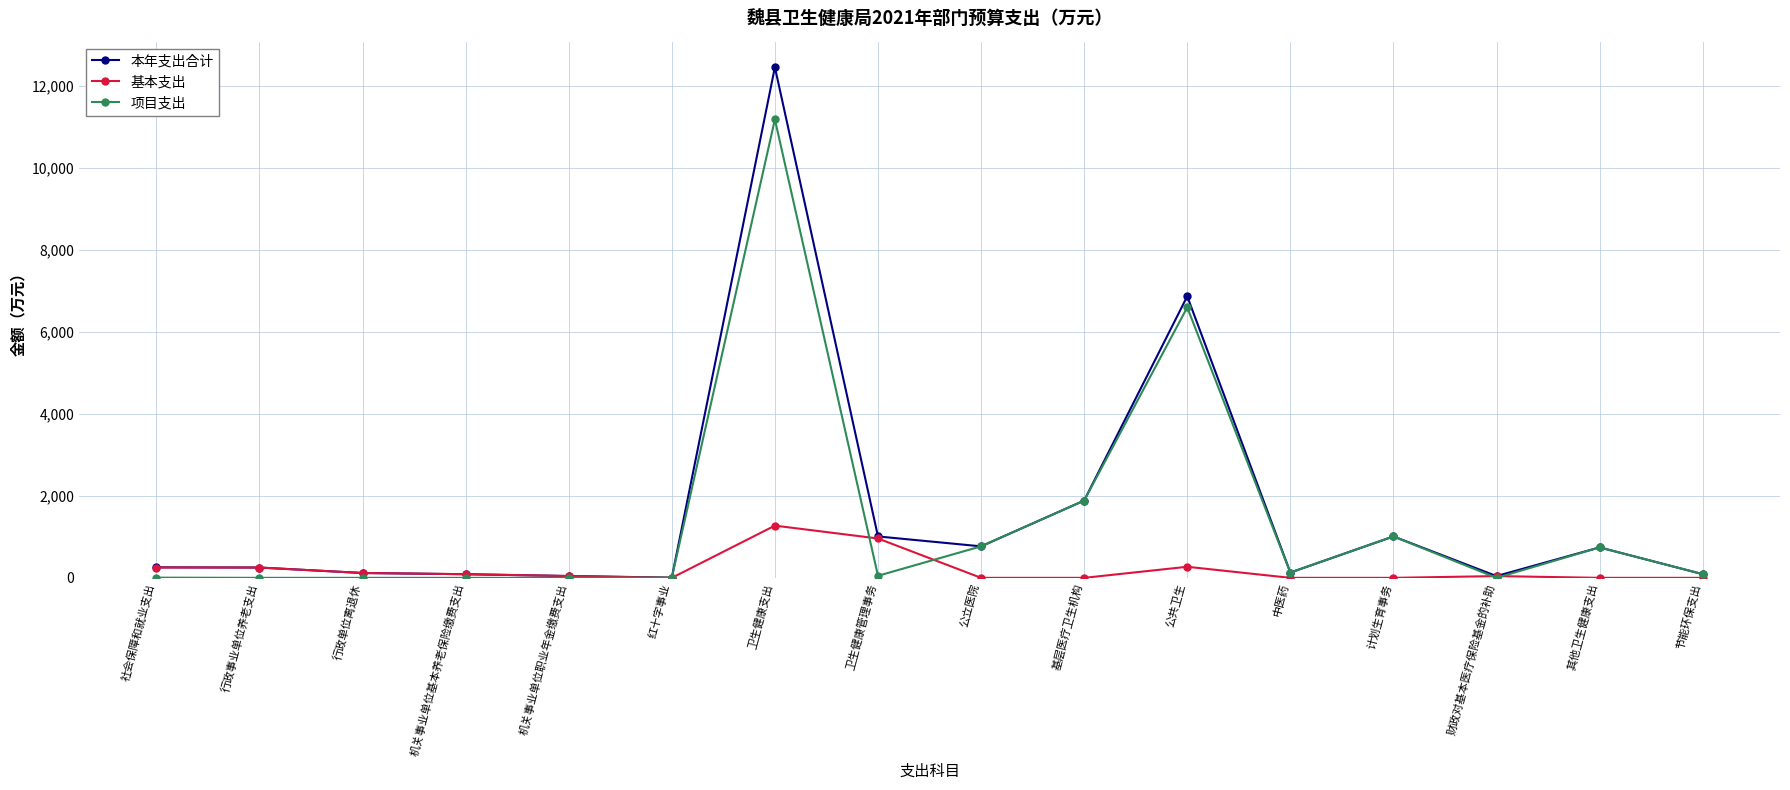

The value of 基本支出 at 公立医院 is 0.0. True or false?

True